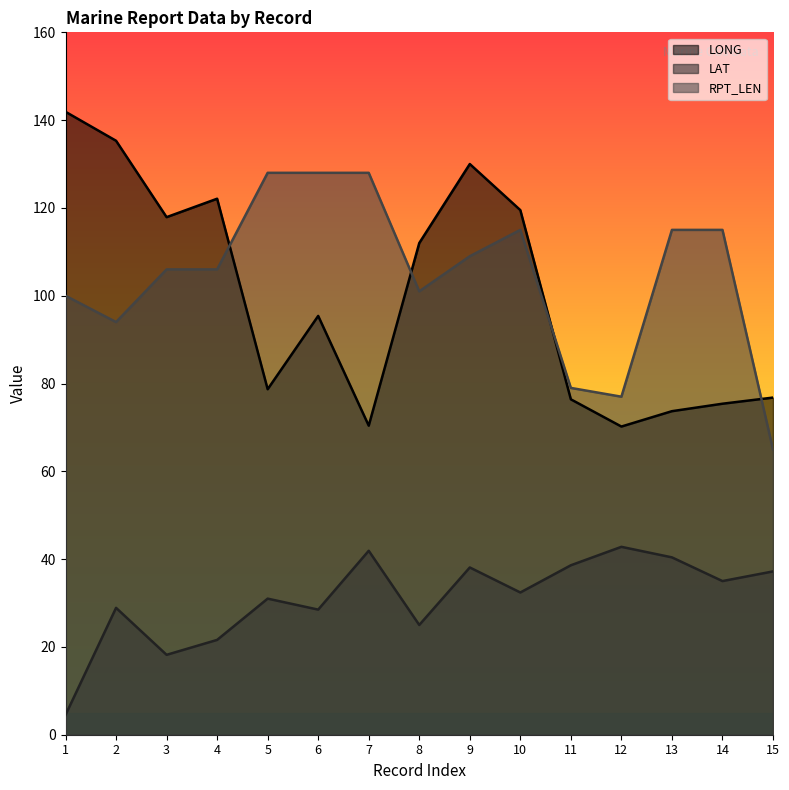

What is the smallest value displayed?

4.5